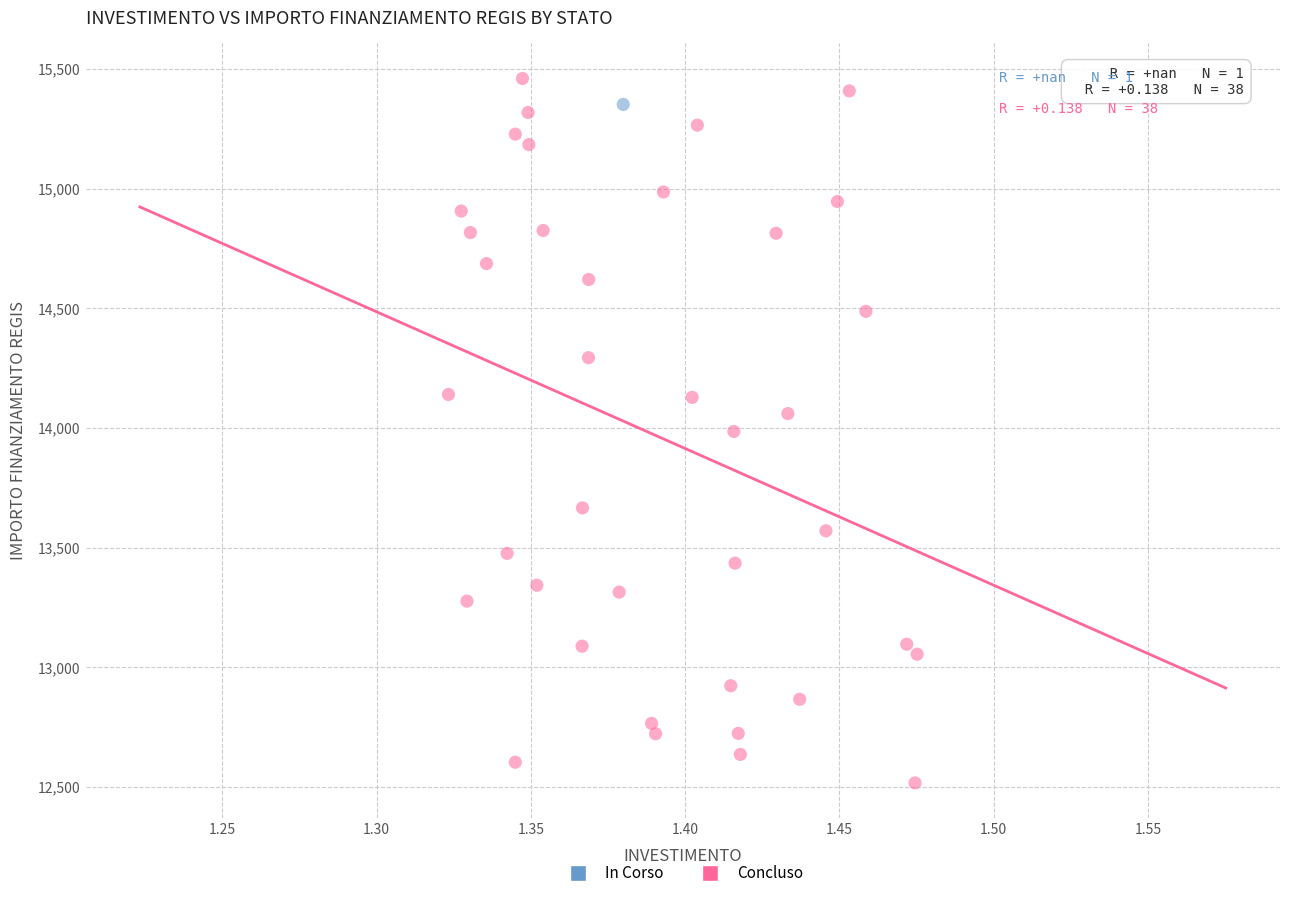

What are all the series names shown in the legend?

In Corso, Concluso